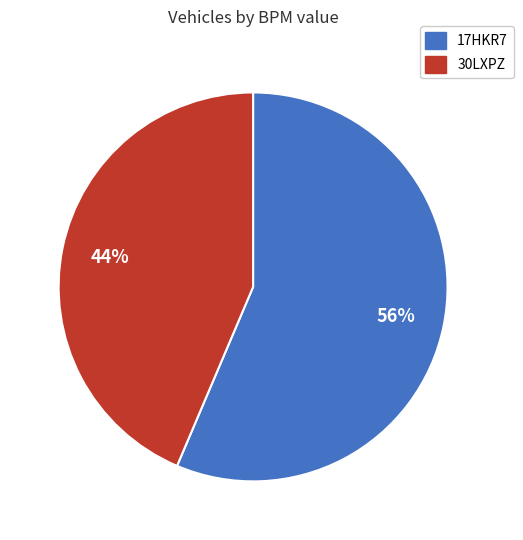

Which slice is the smallest?

30LXPZ